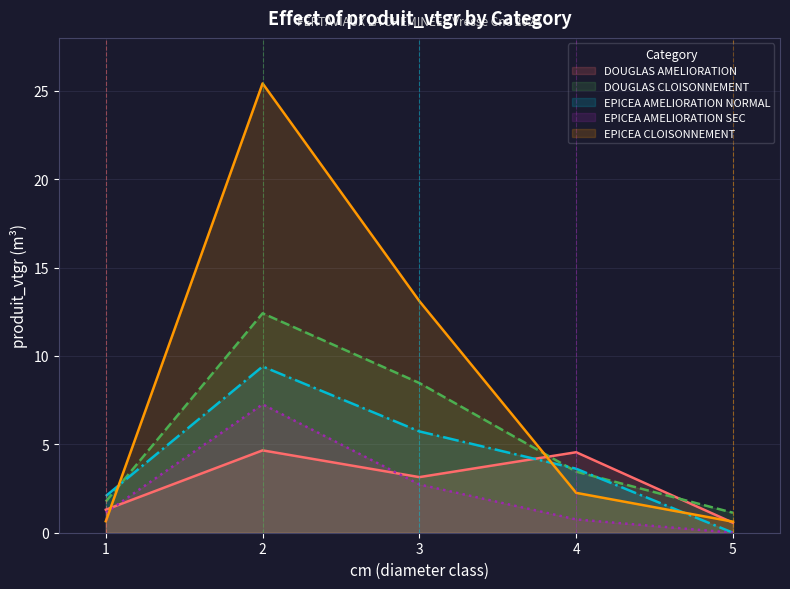

True or false: EPICEA AMELIORATION SEC and EPICEA CLOISONNEMENT intersect in this chart.

True